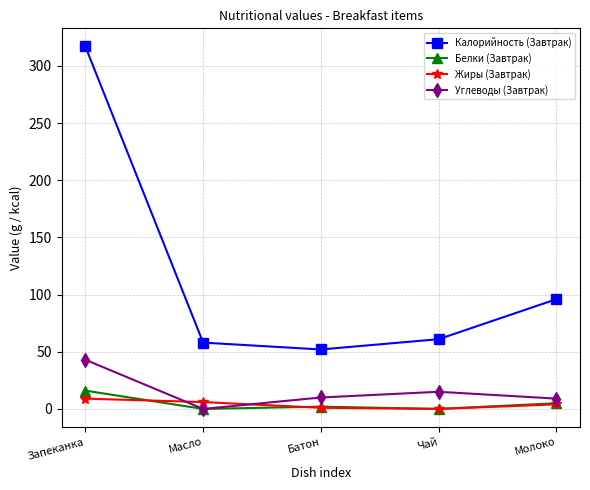

True or false: Белки (Завтрак) and Калорийность (Завтрак) intersect in this chart.

False